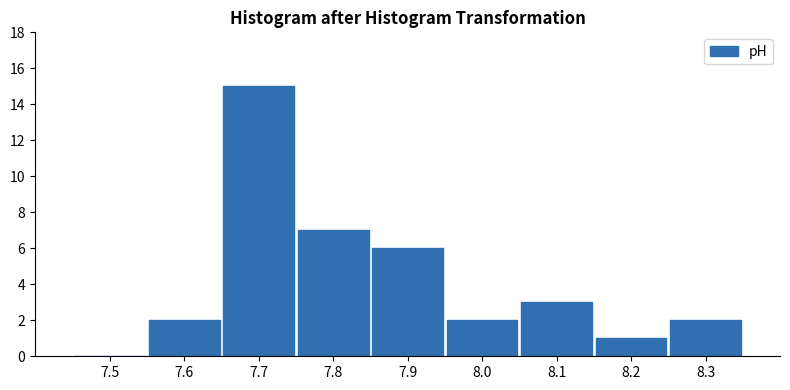

Reading left to right, what are all the values shown in this chart?

7.5=0	7.6=2	7.7=15	7.8=7	7.9=6	8.0=2	8.1=3	8.2=1	8.3=2